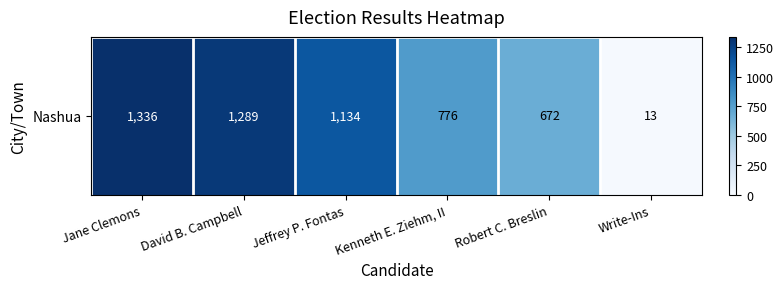

Reading left to right, list all the values displayed in this chart.

1336	1289	1134	776	672	13